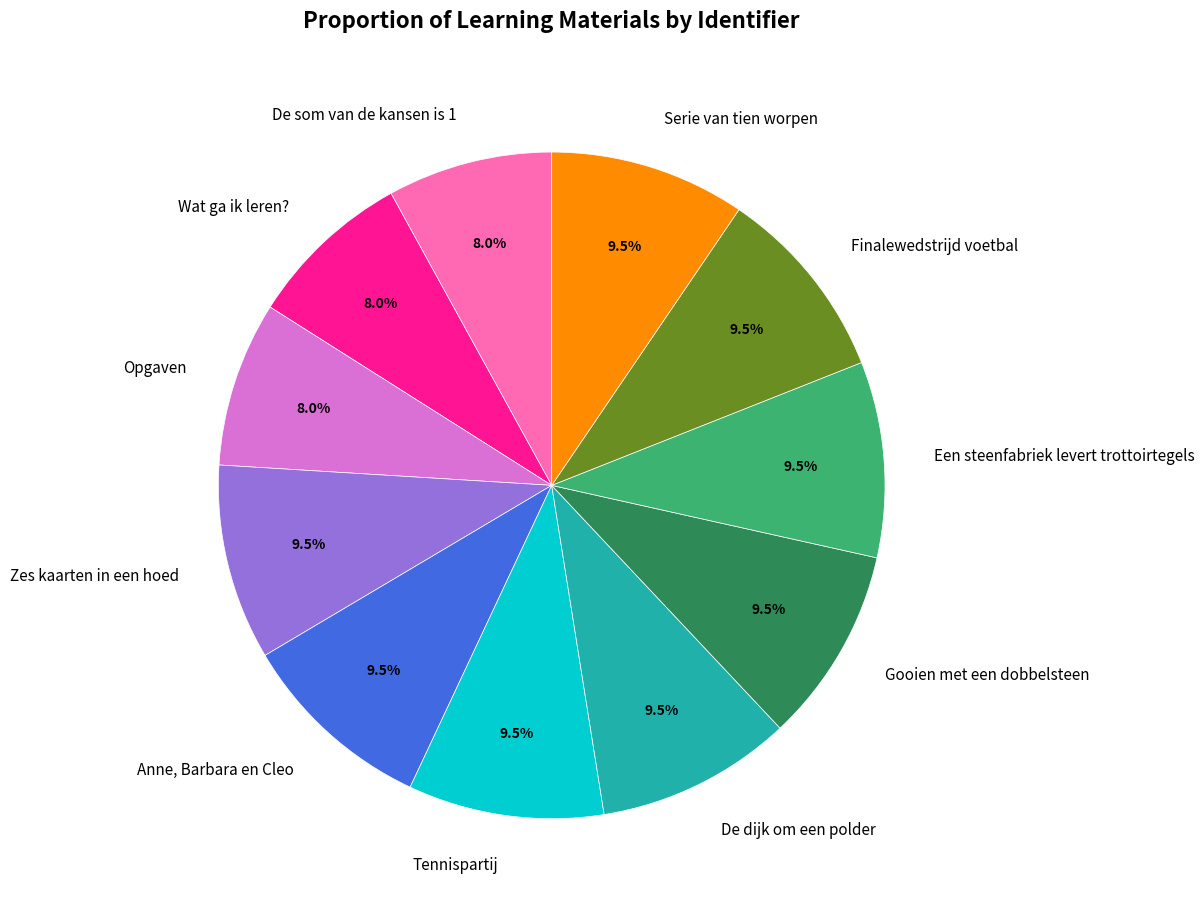

To the nearest percent, what is the average slice percentage?

9%